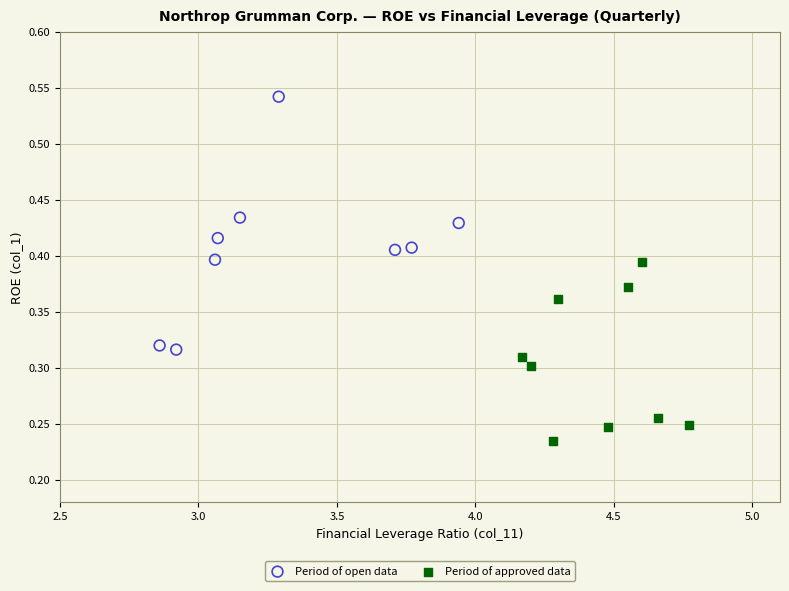

Which series has the largest Y range (max minus min)?

Period of open data